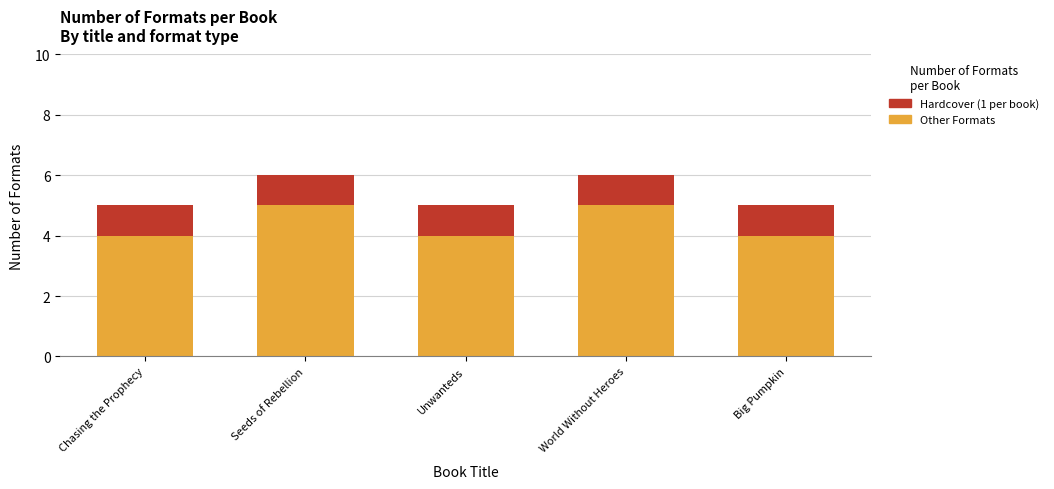

Reading left to right, transcribe the values for Other Formats.

Chasing the Prophecy=4	Seeds of Rebellion=5	Unwanteds=4	World Without Heroes=5	Big Pumpkin=4